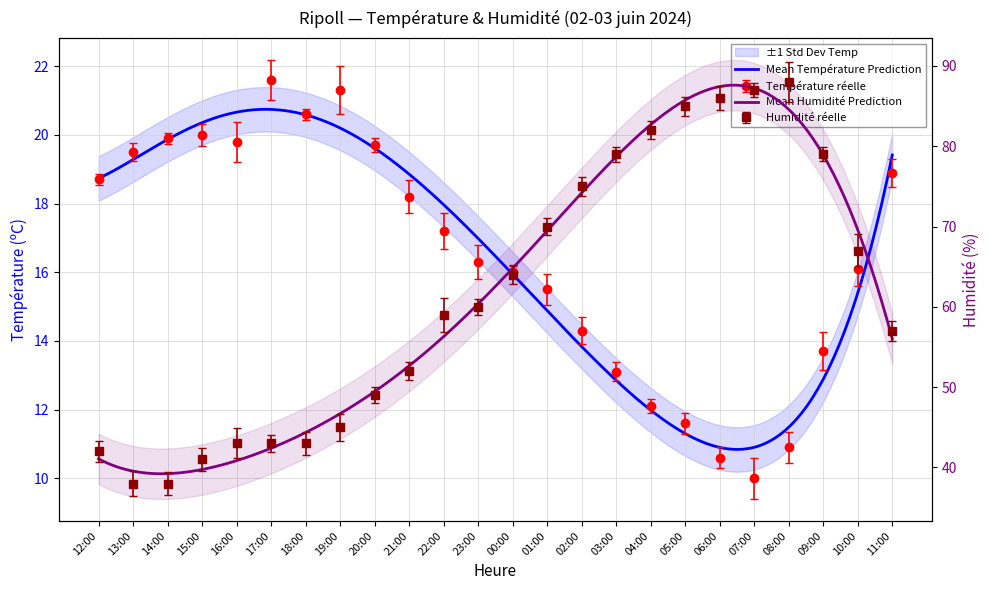

List the labels in order of Température (ºC) value, smallest first.

07:00, 06:00, 08:00, 05:00, 04:00, 03:00, 09:00, 02:00, 01:00, 00:00, 10:00, 23:00, 22:00, 21:00, 12:00, 11:00, 13:00, 20:00, 16:00, 14:00, 15:00, 18:00, 19:00, 17:00